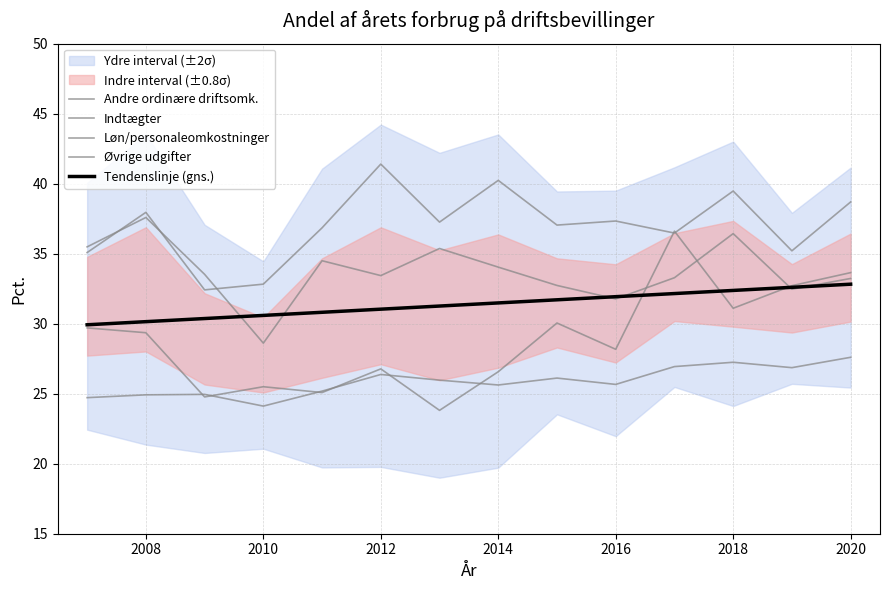

Which category has the lowest value across all series?

2013